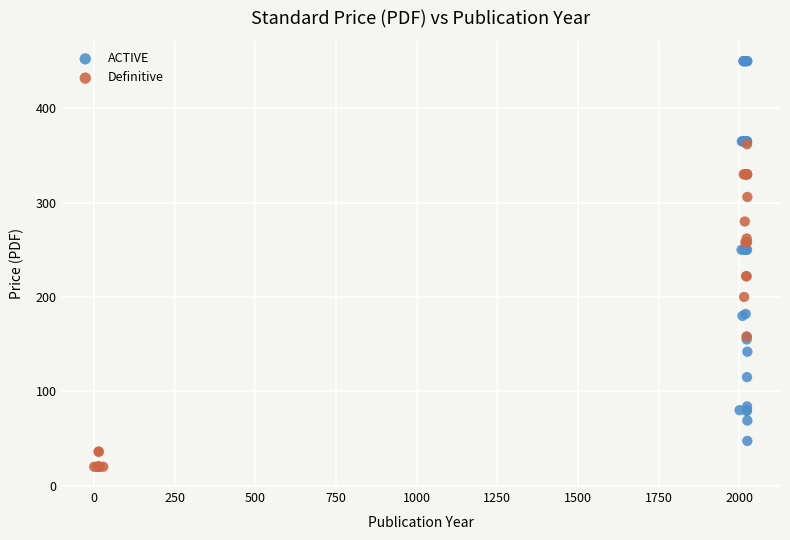

Which series has the largest Y range (max minus min)?

ACTIVE